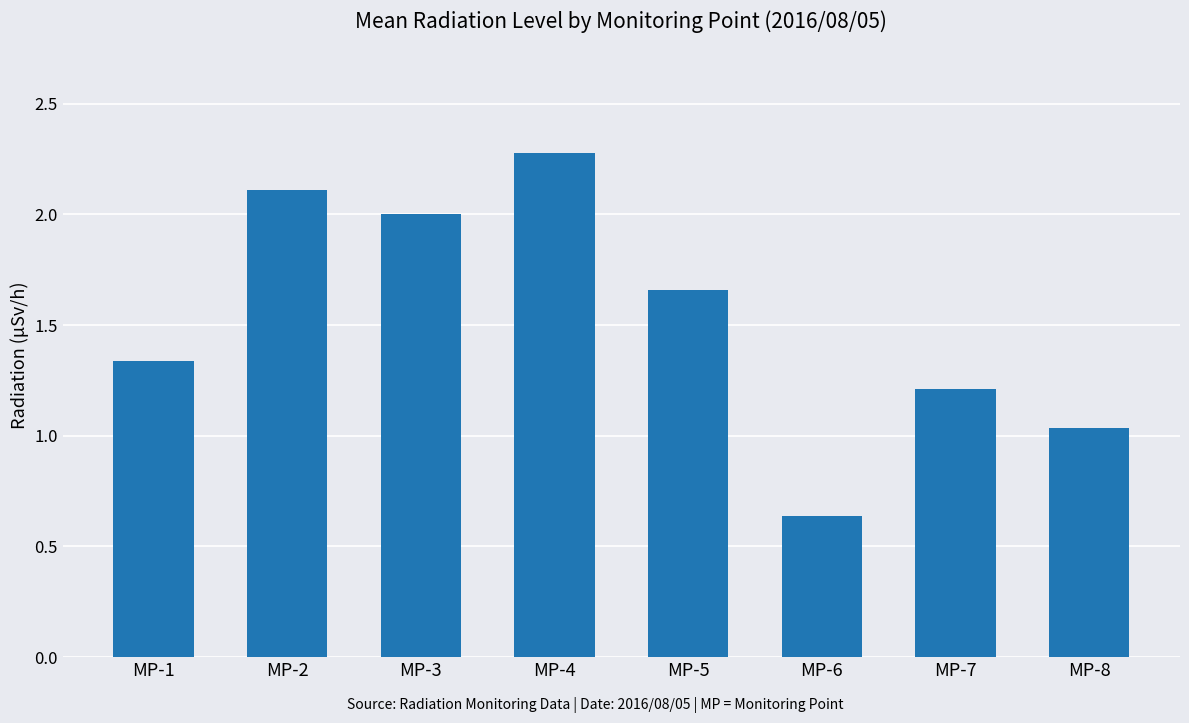

What is the difference between the values at MP-1 and MP-3?

0.7